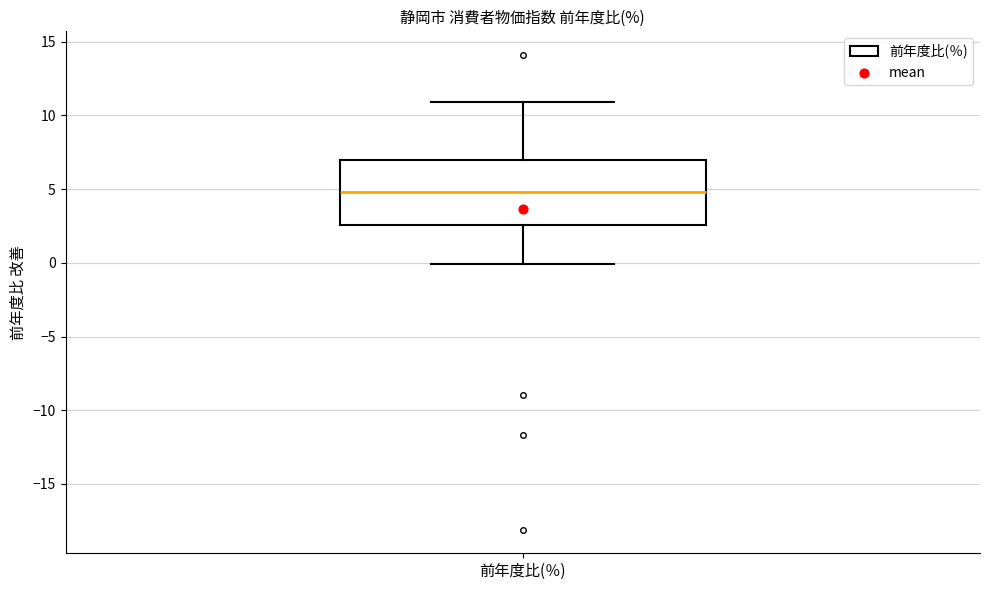

Transcribe this box plot: give where the median line is, the range the box spans, and where the two whiskers end, as read against the y-axis. The values are not printed on the chart, so give them approximately, as read against the axis.

median 5.0, box 2.5 to 7.0, whiskers 0.0 to 11.0